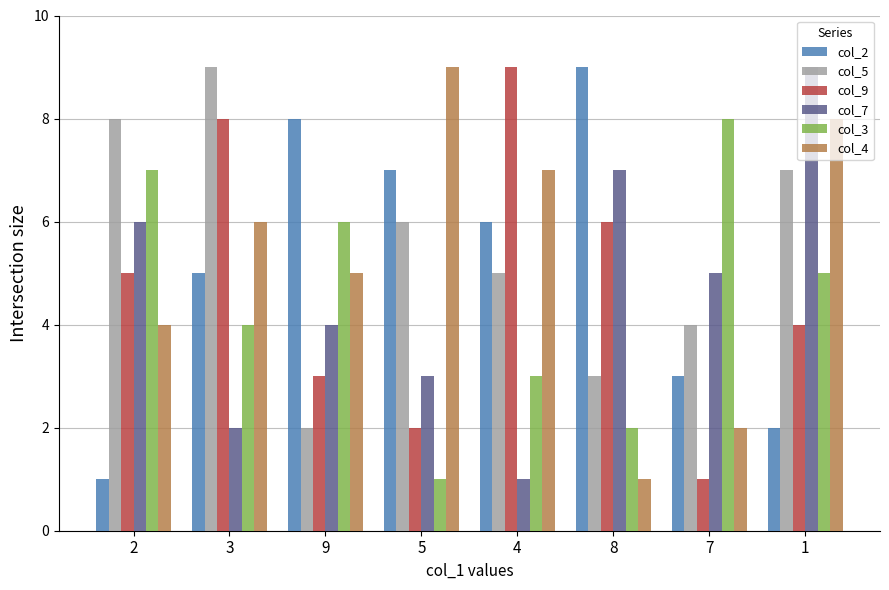

Reading left to right, transcribe all the data shown in this chart.

col_2: 2=1	3=5	9=8	5=7	4=6	8=9	7=3	1=2
col_5: 2=8	3=9	9=2	5=6	4=5	8=3	7=4	1=7
col_9: 2=5	3=8	9=3	5=2	4=9	8=6	7=1	1=4
col_7: 2=6	3=2	9=4	5=3	4=1	8=7	7=5	1=9
col_3: 2=7	3=4	9=6	5=1	4=3	8=2	7=8	1=5
col_4: 2=4	3=6	9=5	5=9	4=7	8=1	7=2	1=8